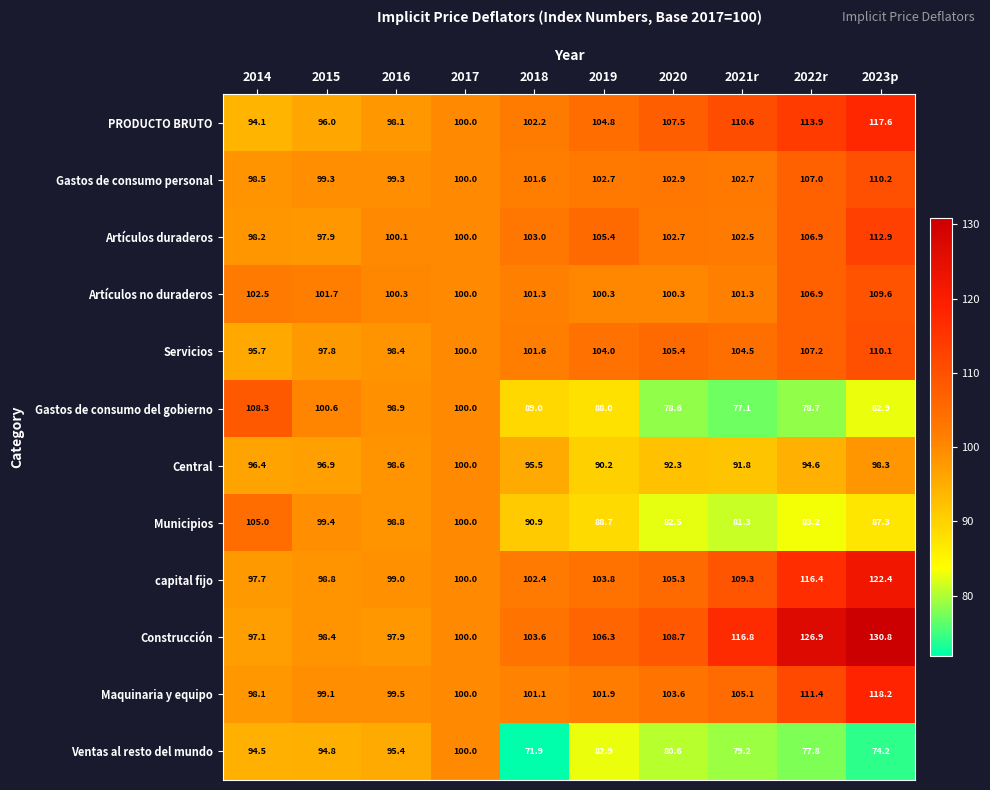

At which category is the sum across all series the highest?

2023p